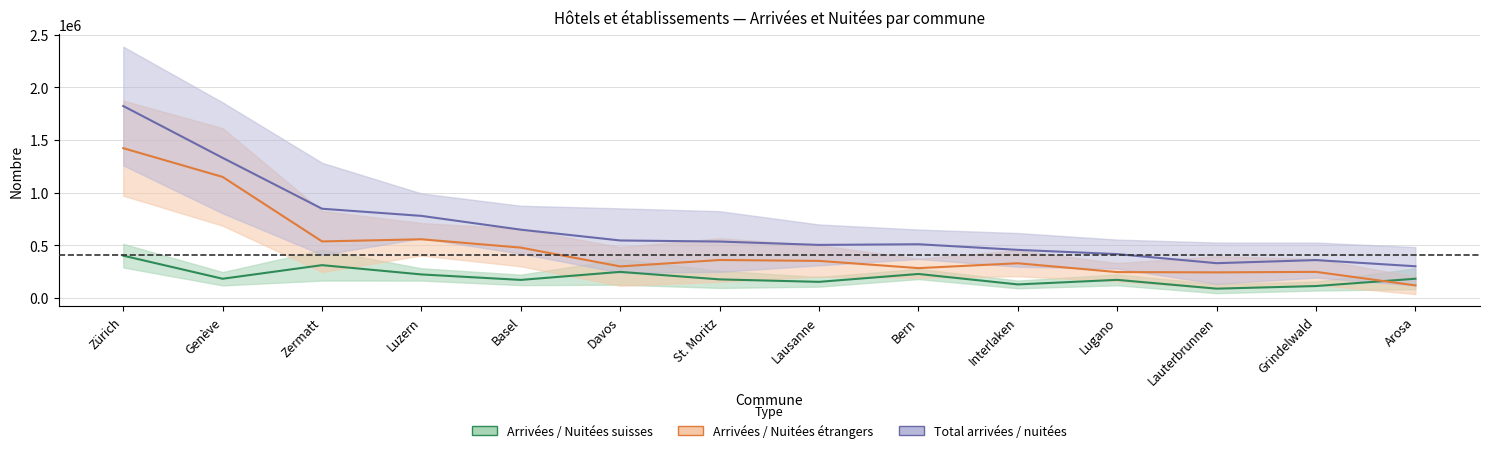

What is the lowest value of the Arrivées suisses series?

87298.0